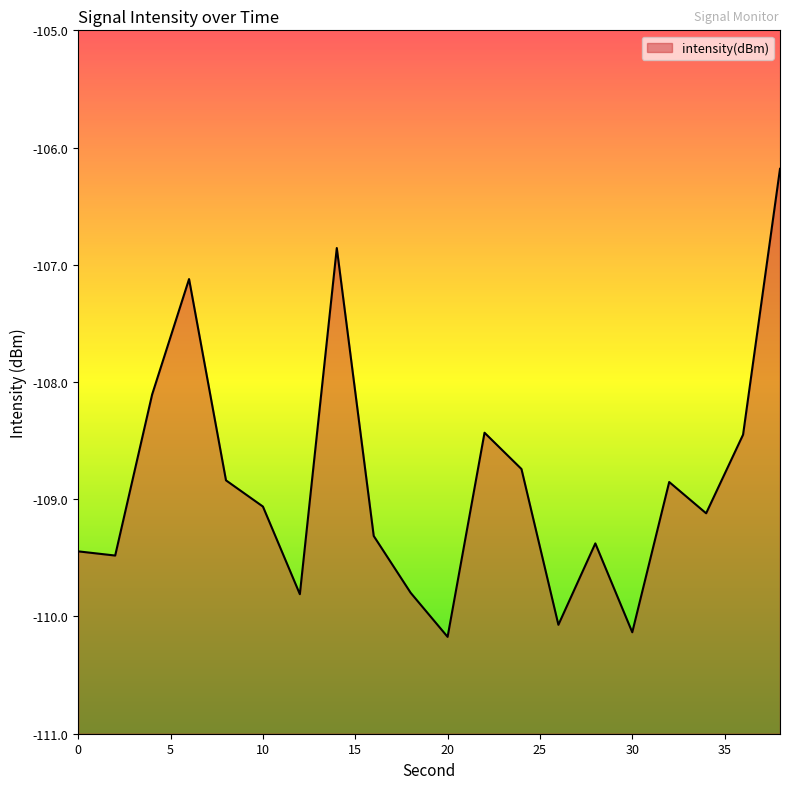

At which label is the value closest to -108?

4